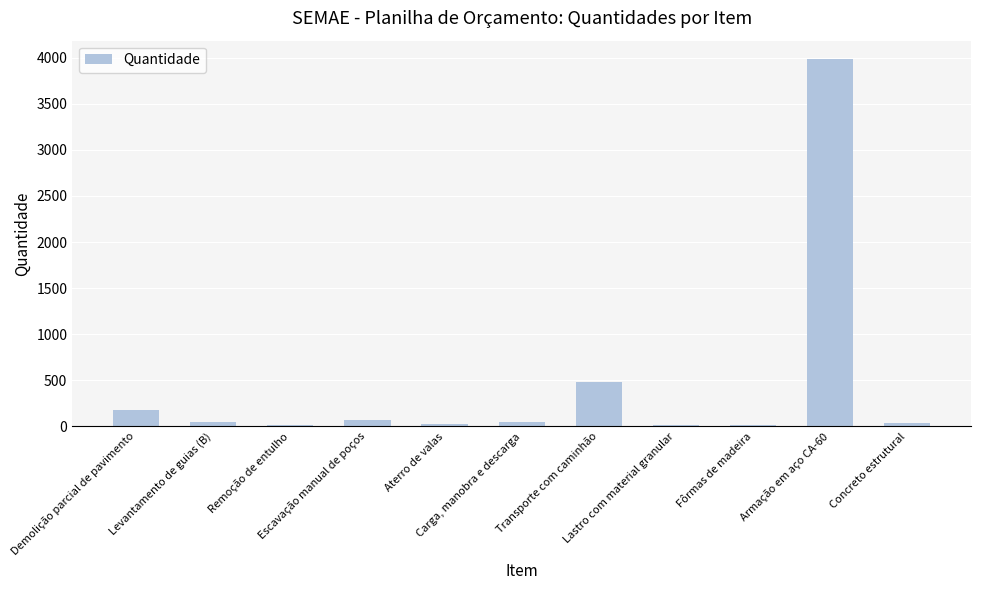

What is the value of the 10th bar from the left?

3984.0